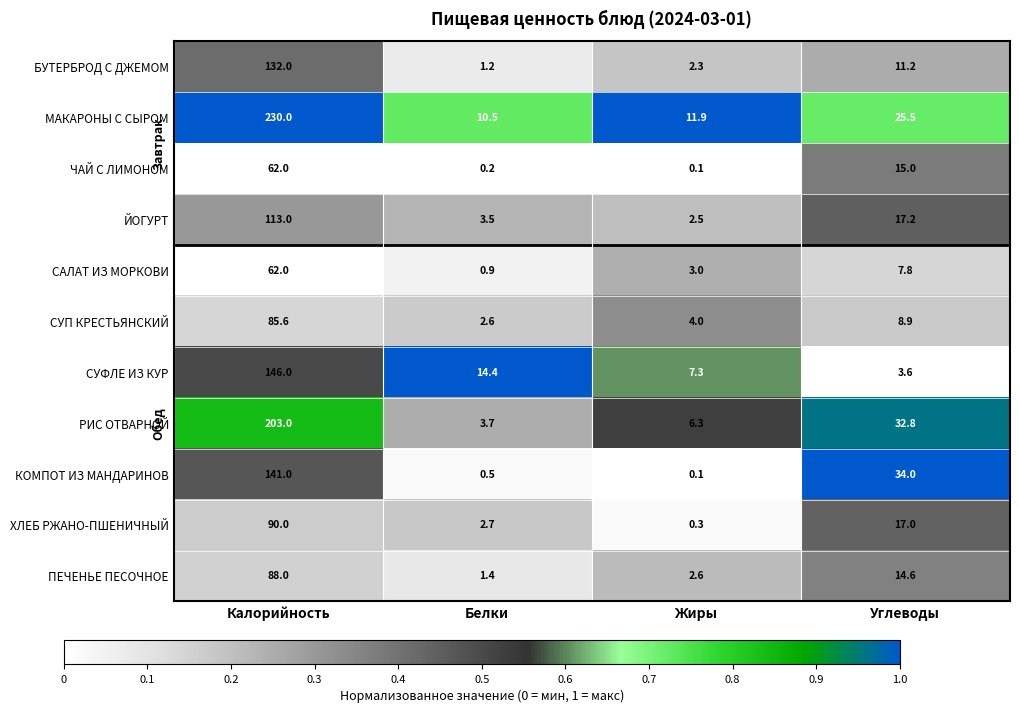

The ХЛЕБ РЖАНО-ПШЕНИЧНЫЙ series shows 145.3 at Калорийность. True or false?

False